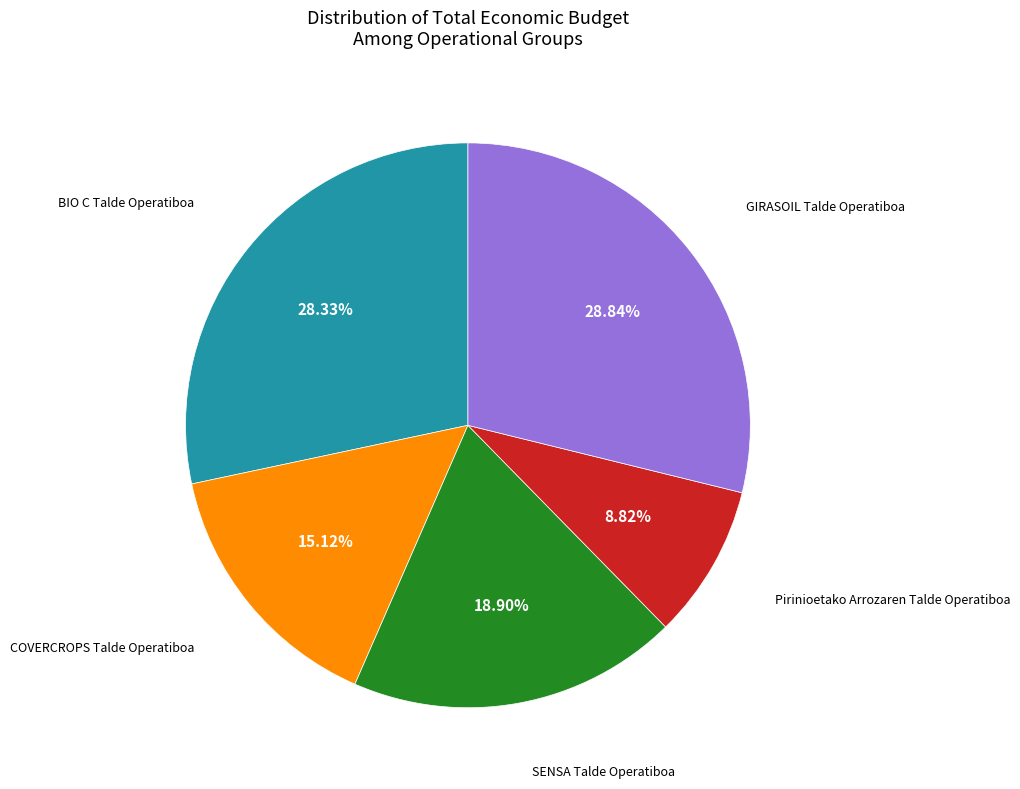

Count the number of slices in the pie.

5